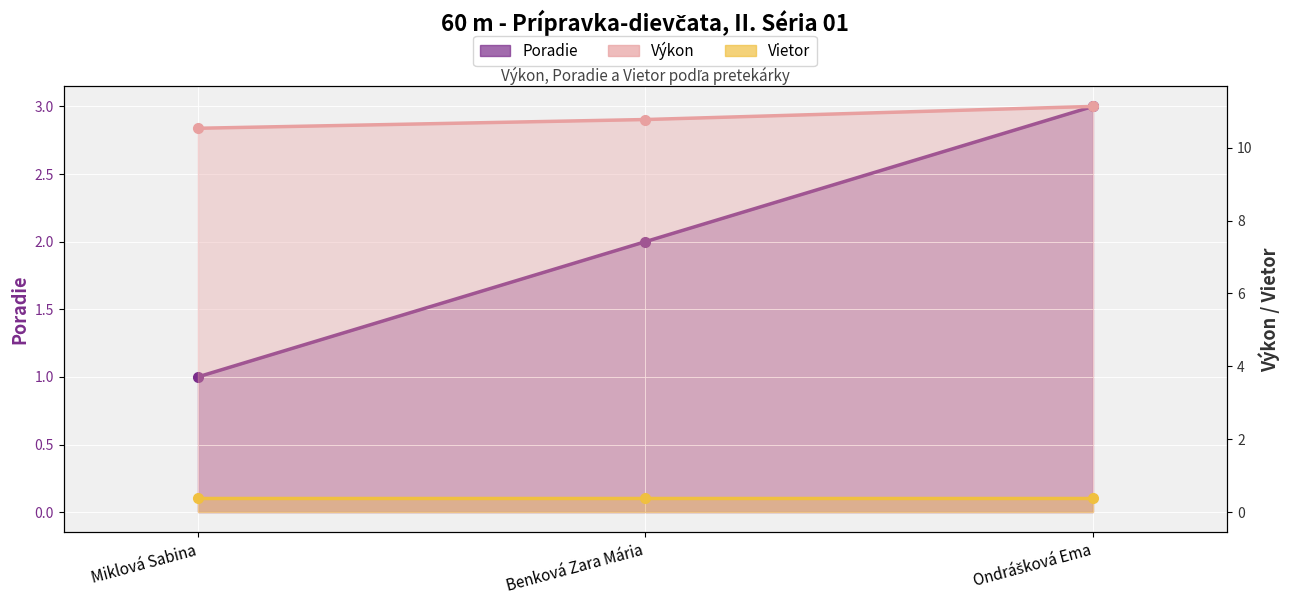

At which category is the sum across all series the highest?

Ondrášková Ema